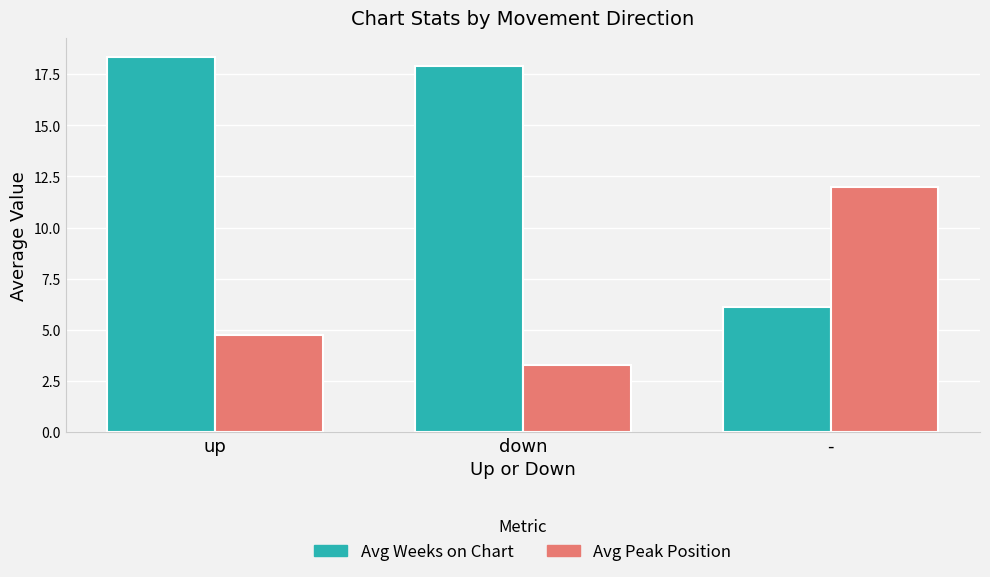

What is the sum of all Avg Weeks on Chart values?

42.3